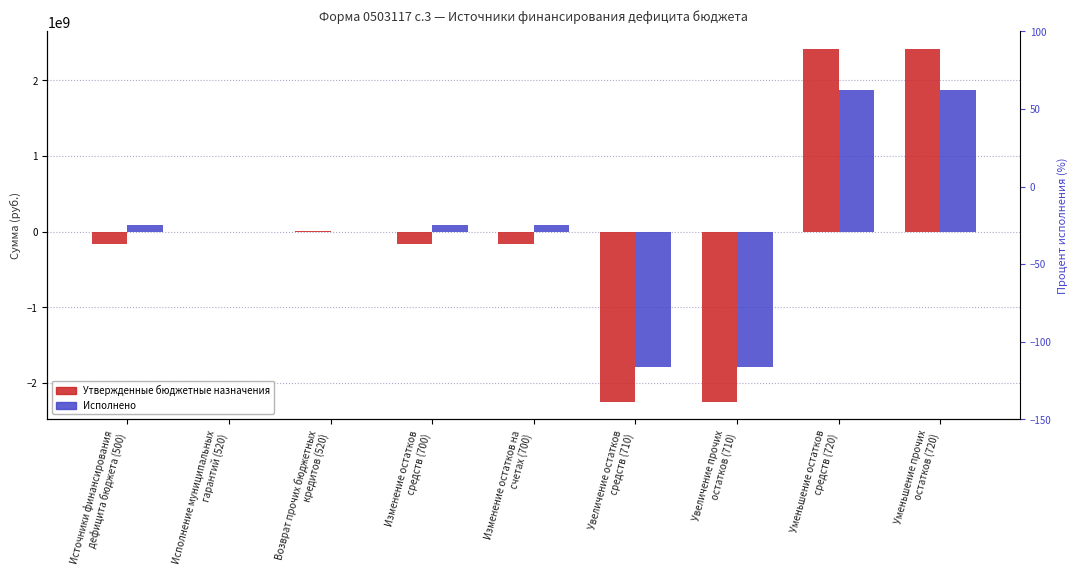

Where does the Утвержденные бюджетные назначения series first go above -165916783?

Исполнение муниципальных
гарантий (520)